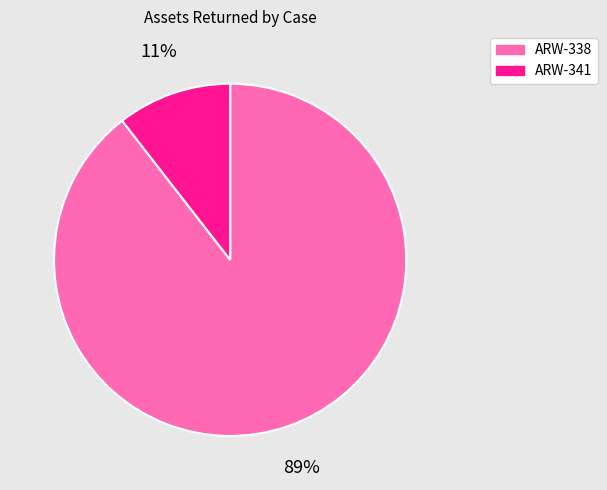

How many slices are in this pie chart?

2